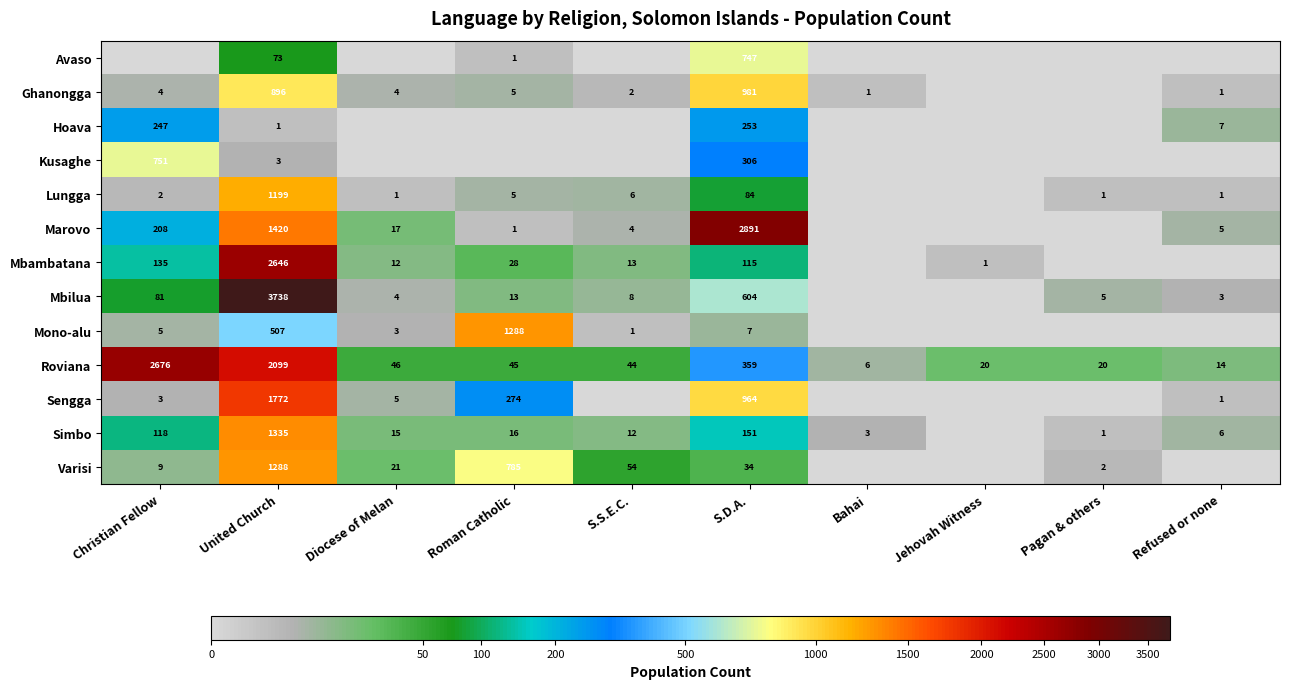

What value does the Roviana series have at Christian Fellow, to the nearest 10?

2680